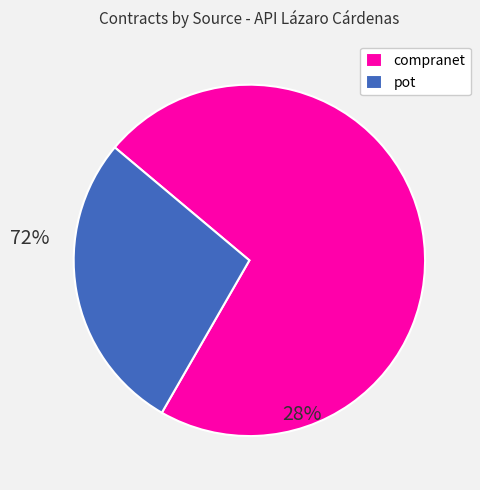

Which slice represents more than half of the pie?

compranet